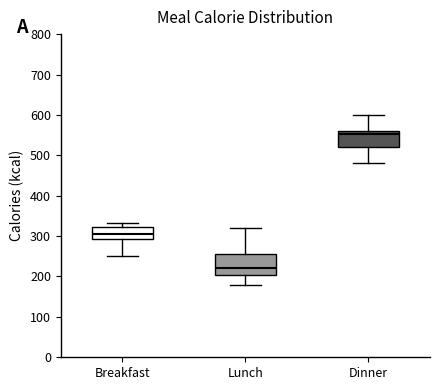

Which box has the lowest median line?

Lunch